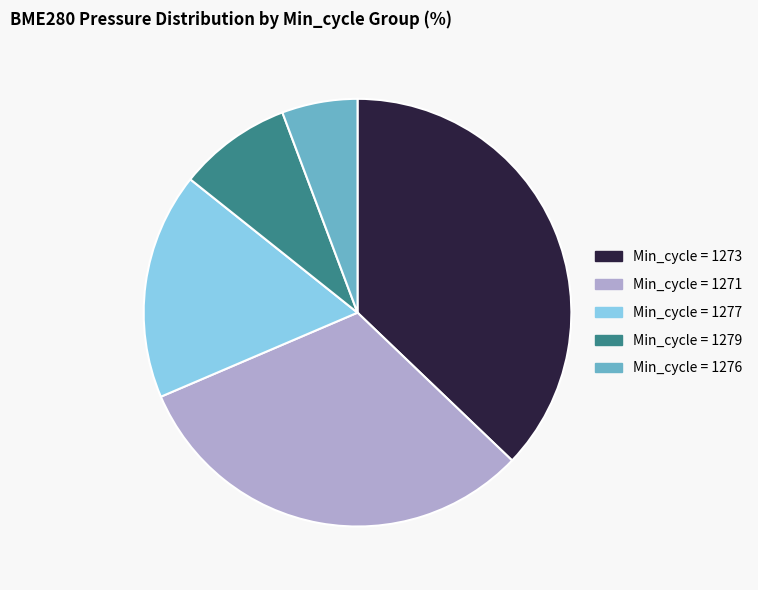

Is there any slice that represents more than half of the pie?

No